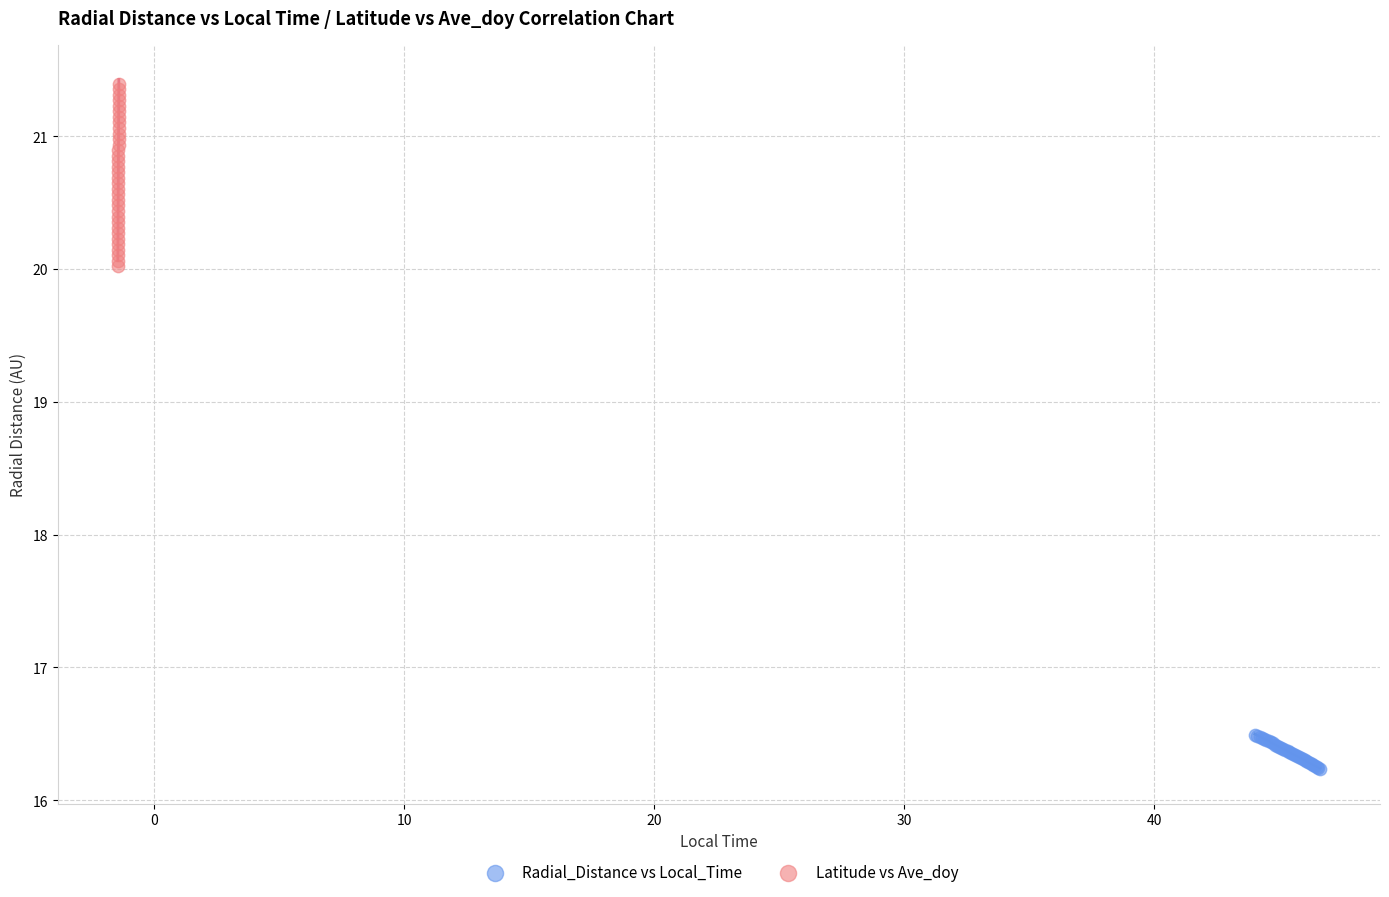

Which series reaches the minimum Y coordinate?

Radial_Distance vs Local_Time